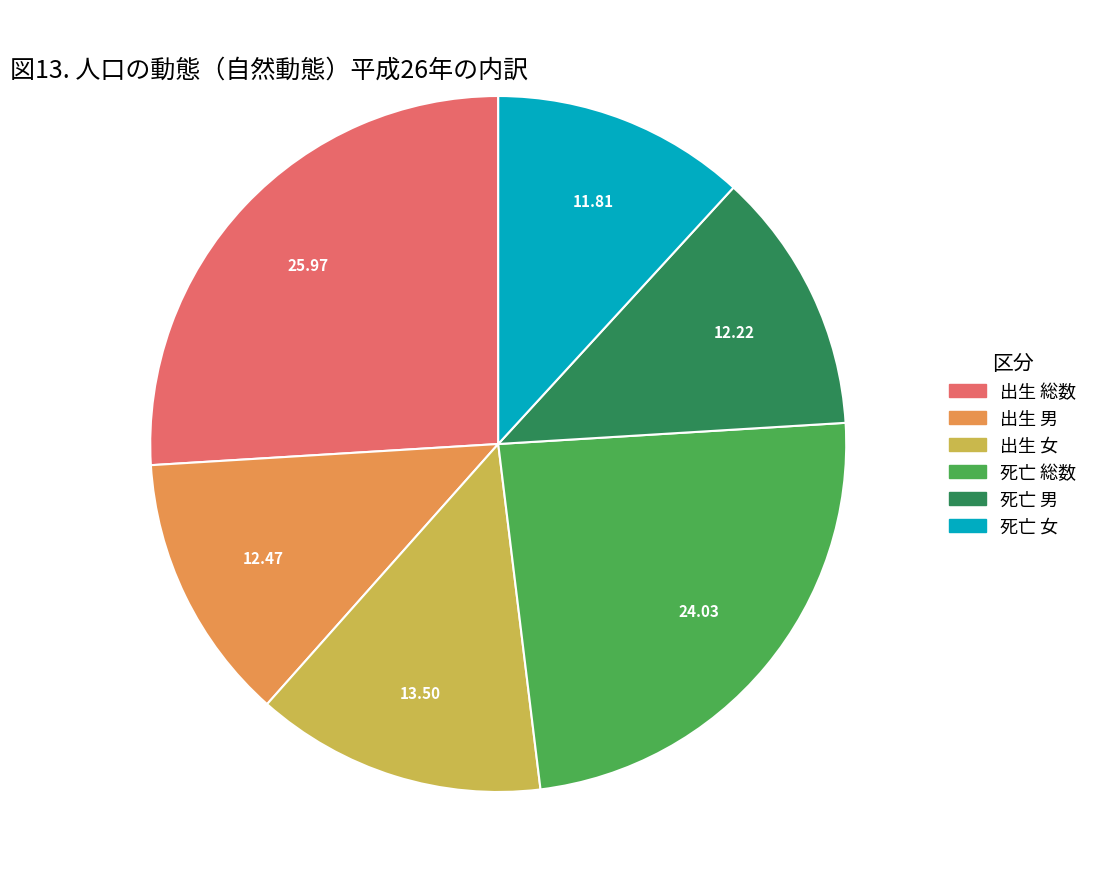

Count the number of slices in the pie.

6